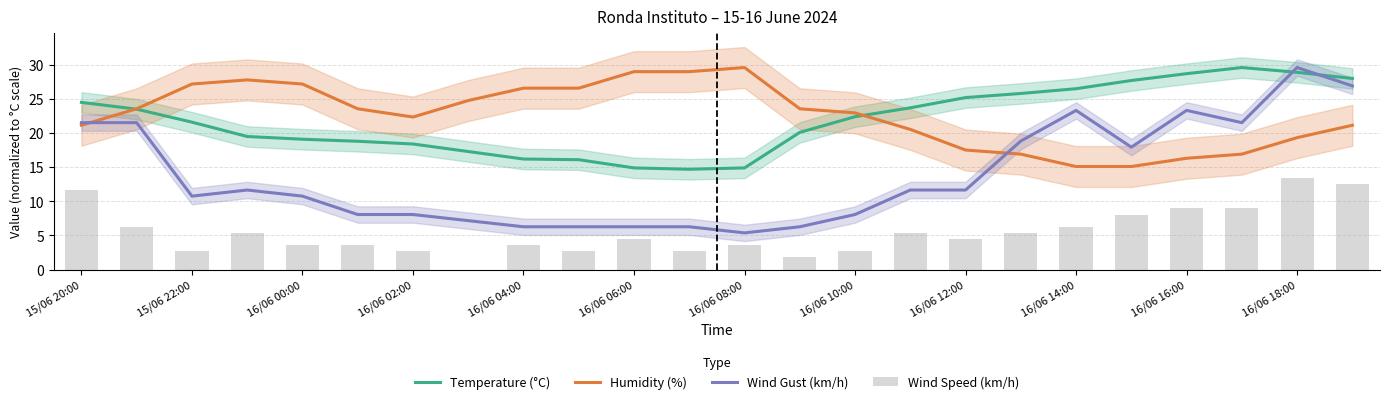

Are the bars grouped side by side (vs. stacked)?

Yes